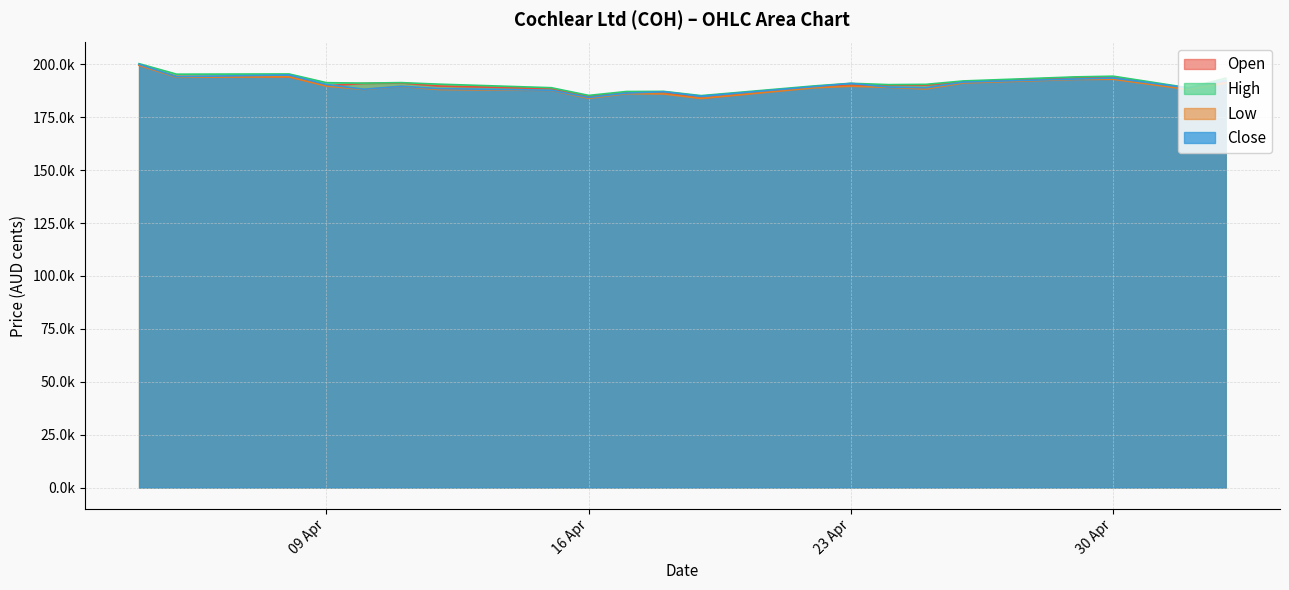

What is the maximum value shown in the chart?

200311